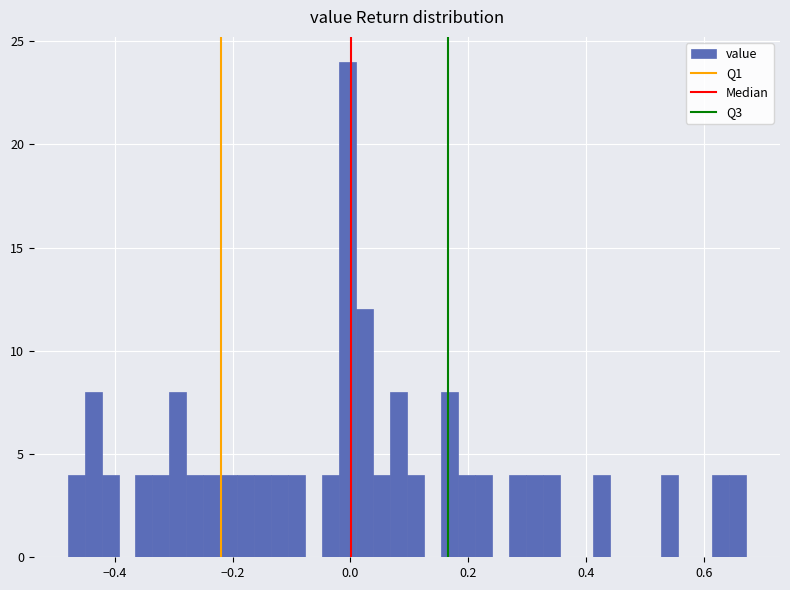

Read against the x-axis, roughly where is the centre of the tallest bar?

0.00